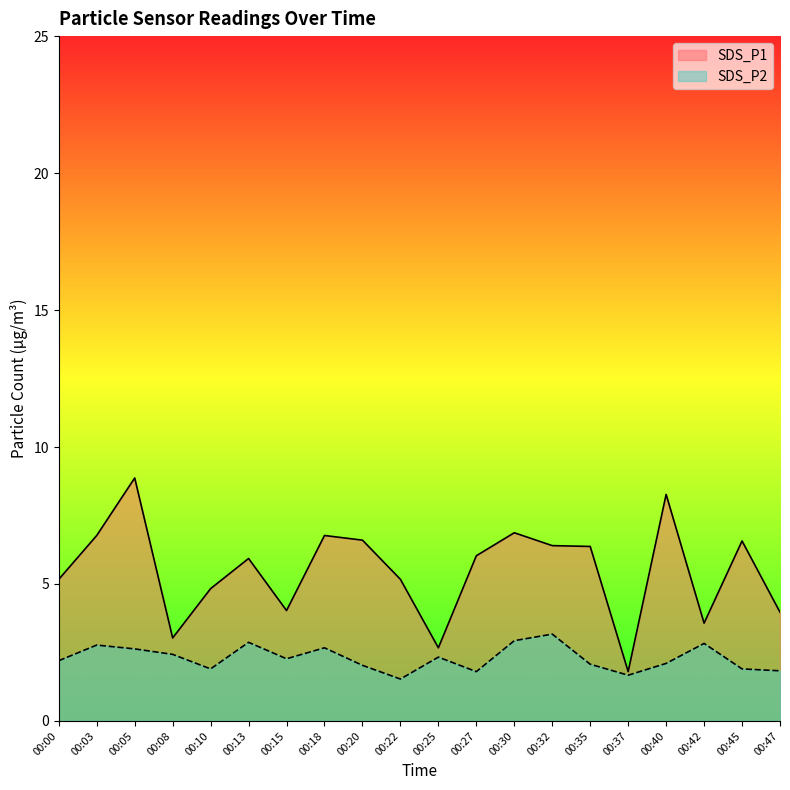

What is the value of the SDS_P1 point at the 15th from the left?

6.4